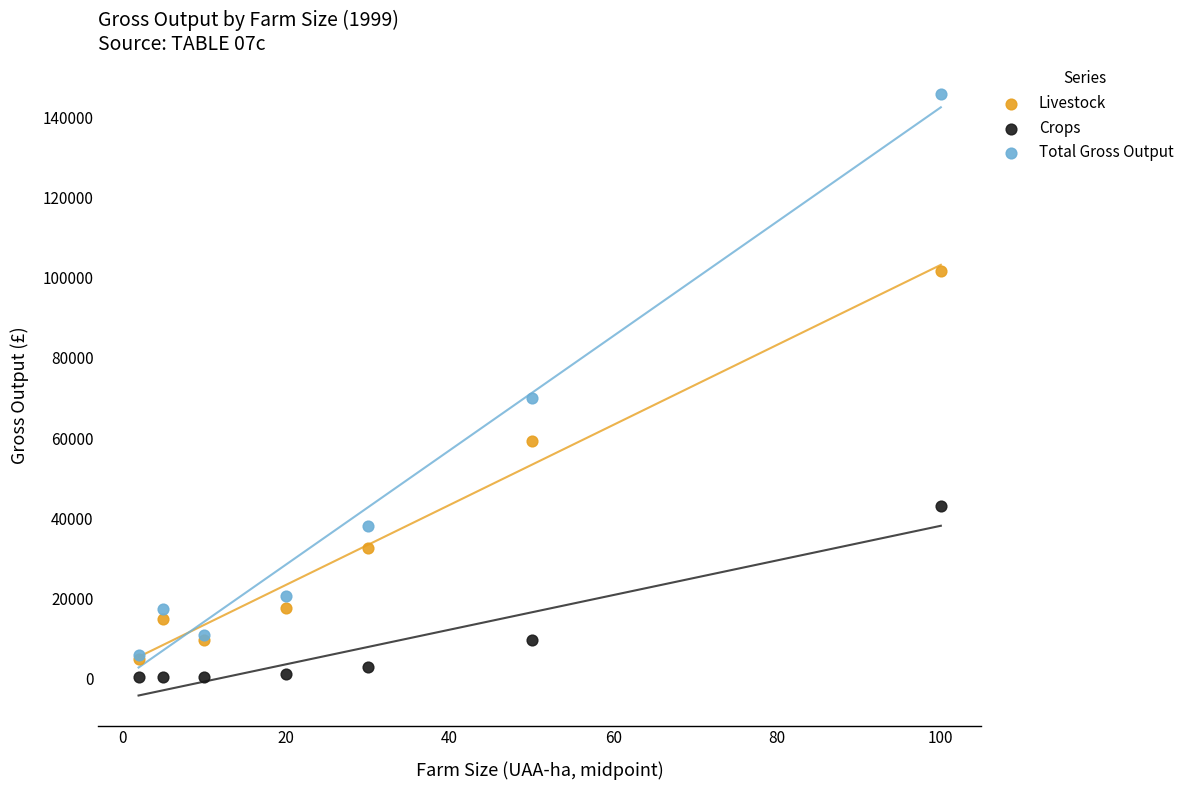

Which series contains the highest Y value?

Total Gross Output